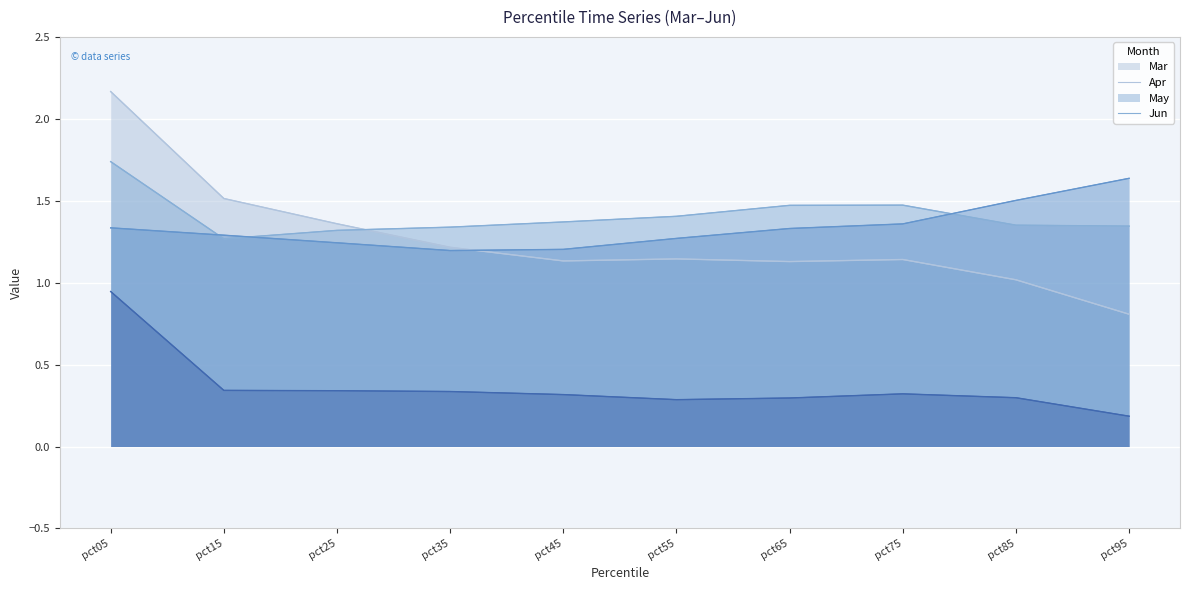

What is the difference between the maximum and minimum values in the May series?

0.4